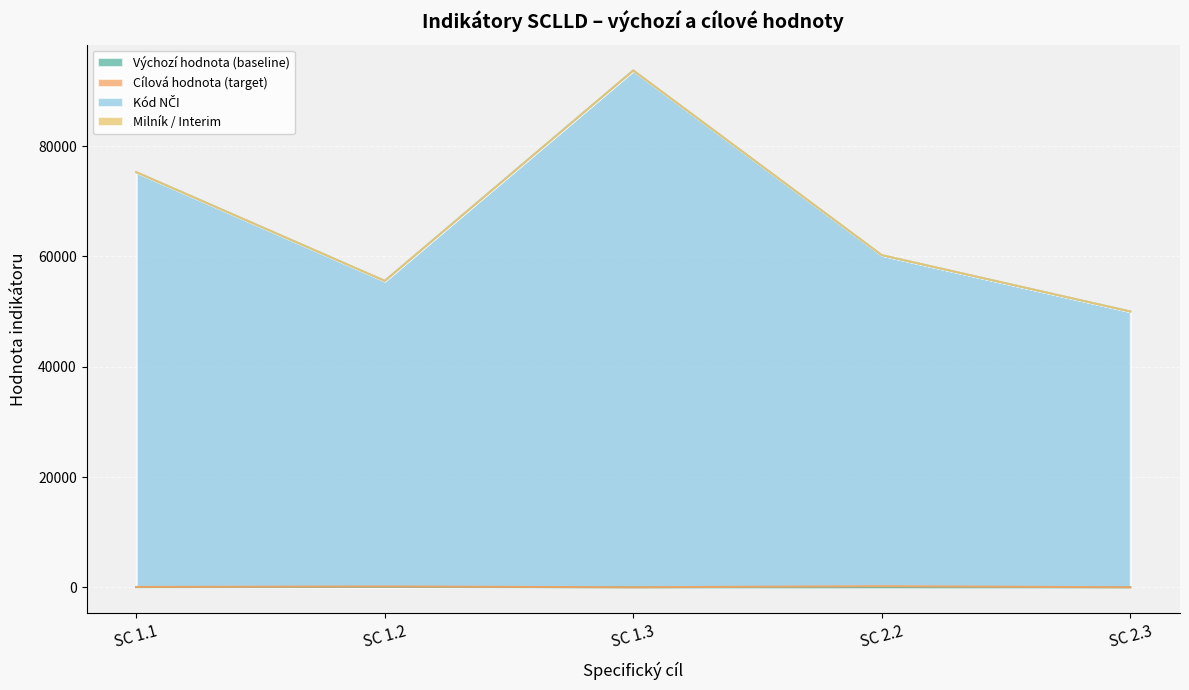

How many data points in Kód NČI are less than 60210?

2